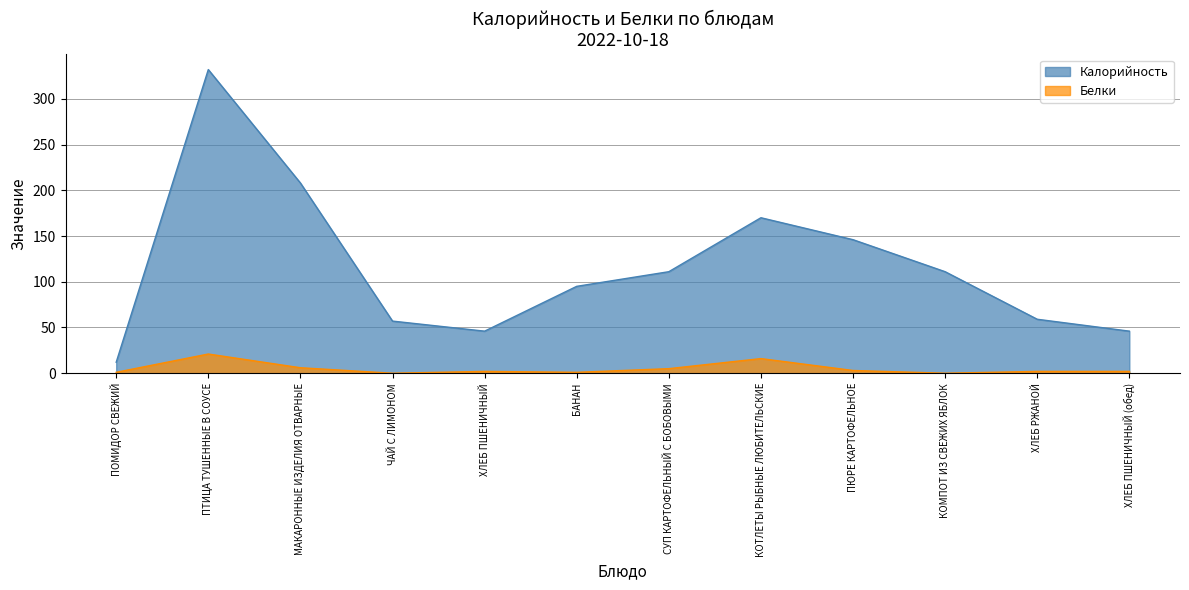

What is the total value across all series at КОТЛЕТЫ РЫБНЫЕ ЛЮБИТЕЛЬСКИЕ?

186